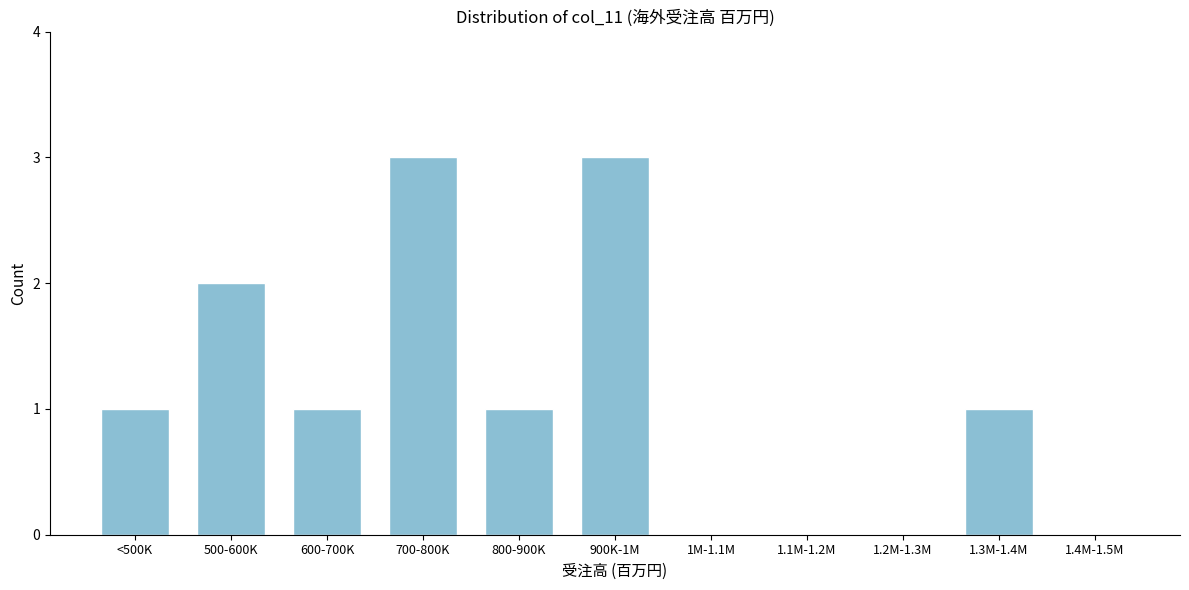

Reading right to left, what are all the values shown in this chart?

1.4M-1.5M=0	1.3M-1.4M=1	1.2M-1.3M=0	1.1M-1.2M=0	1M-1.1M=0	900K-1M=3	800-900K=1	700-800K=3	600-700K=1	500-600K=2	<500K=1